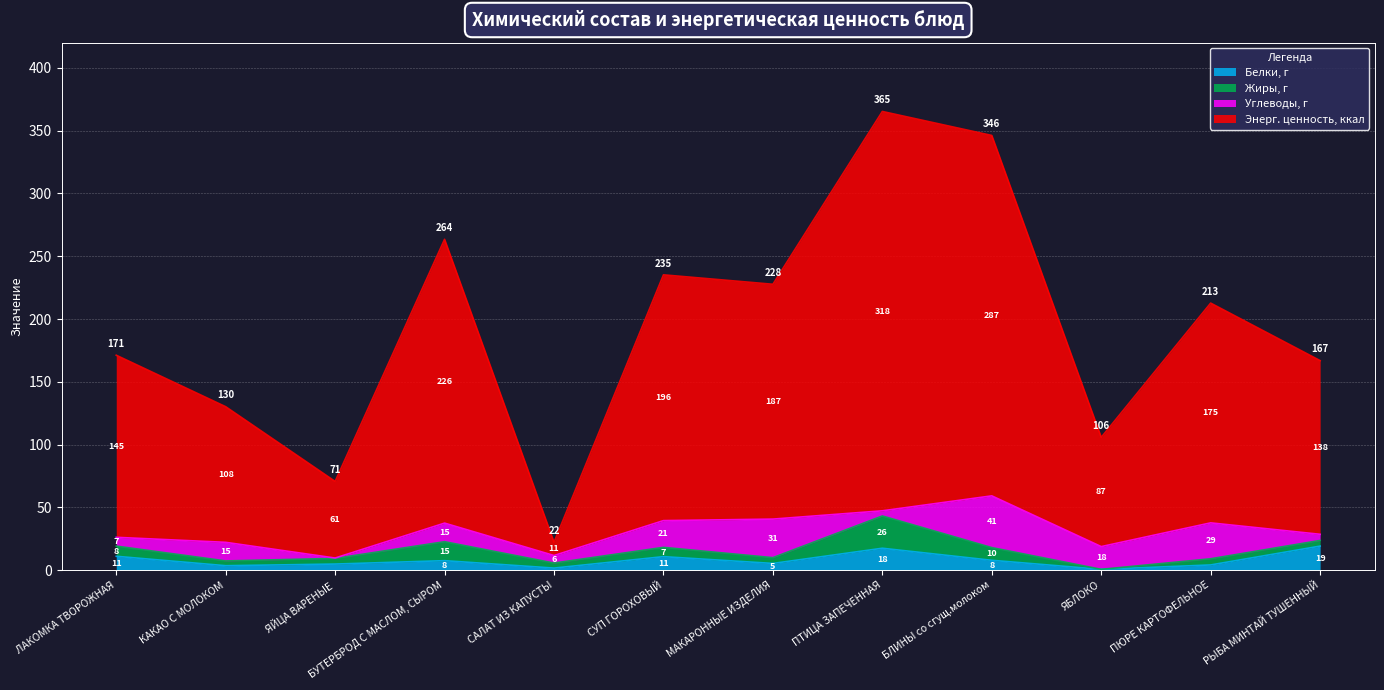

Which category has the lowest value in the Белки, г series?

ЯБЛОКО